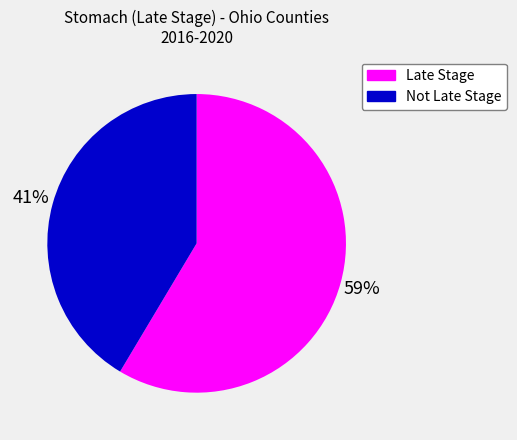

Does any single category account for the majority?

Yes